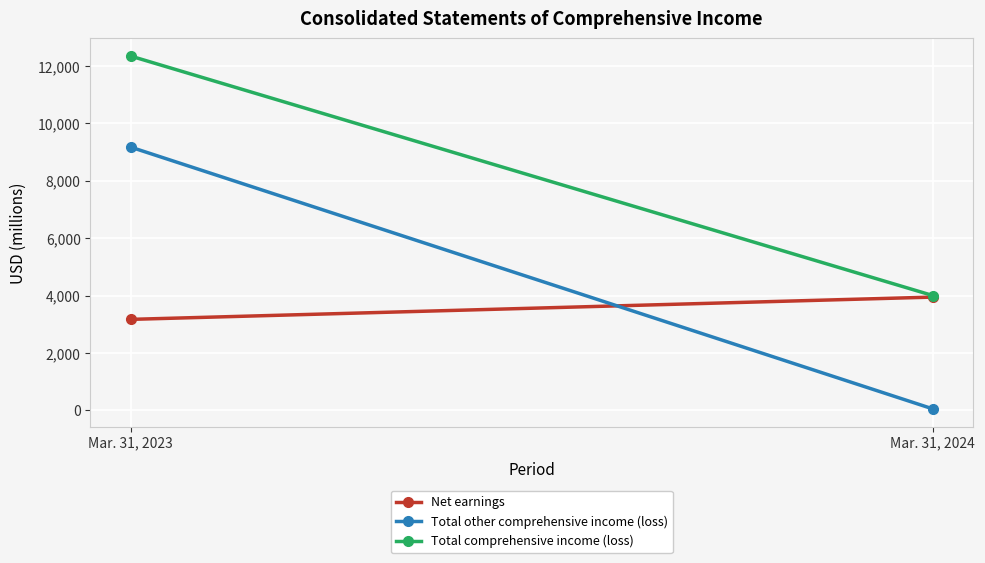

Reading left to right, transcribe all the data shown in this chart.

Net earnings: Mar. 31, 2023=3172	Mar. 31, 2024=3948
Total other comprehensive income (loss): Mar. 31, 2023=9173	Mar. 31, 2024=55
Total comprehensive income (loss): Mar. 31, 2023=12345	Mar. 31, 2024=4003